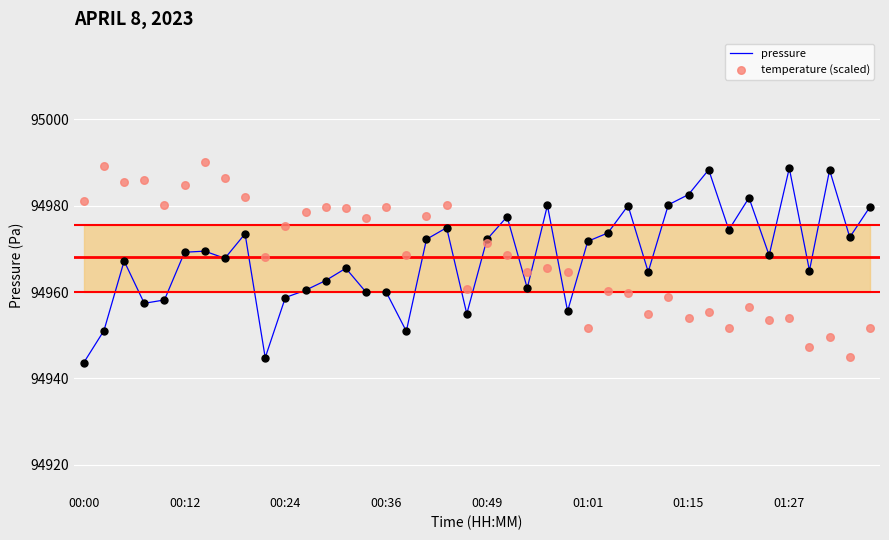

Which series has the largest Y range (max minus min)?

pressure